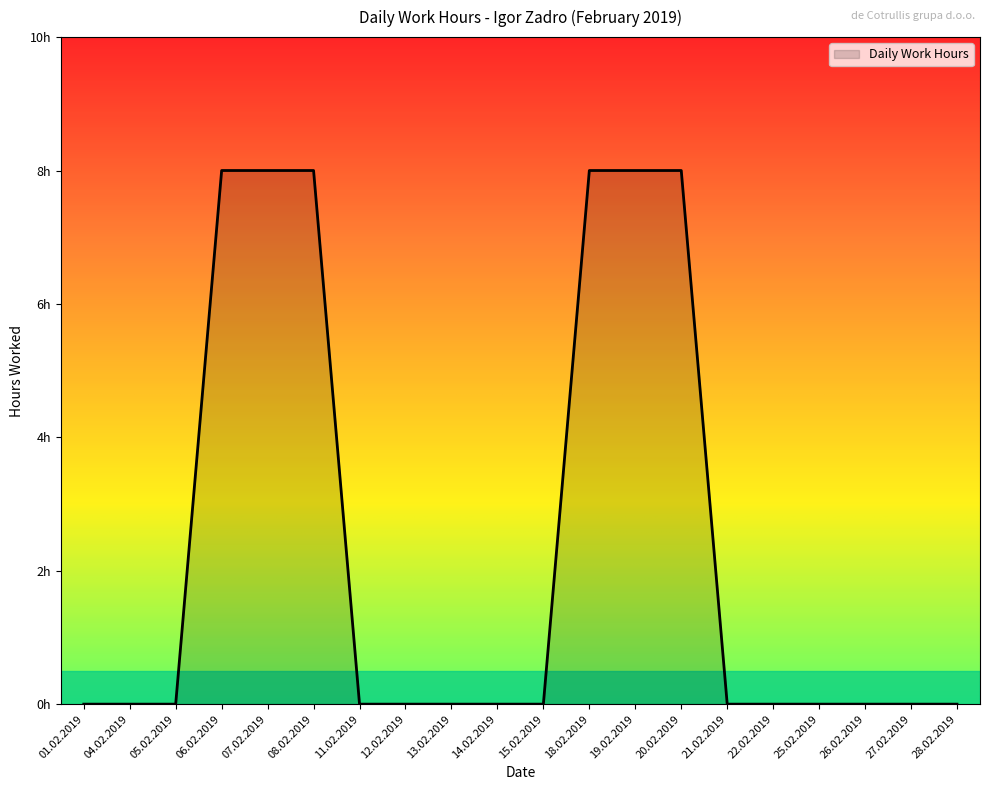

List the labels in order of value, largest first.

06.02.2019, 07.02.2019, 08.02.2019, 18.02.2019, 19.02.2019, 20.02.2019, 01.02.2019, 04.02.2019, 05.02.2019, 11.02.2019, 12.02.2019, 13.02.2019, 14.02.2019, 15.02.2019, 21.02.2019, 22.02.2019, 25.02.2019, 26.02.2019, 27.02.2019, 28.02.2019